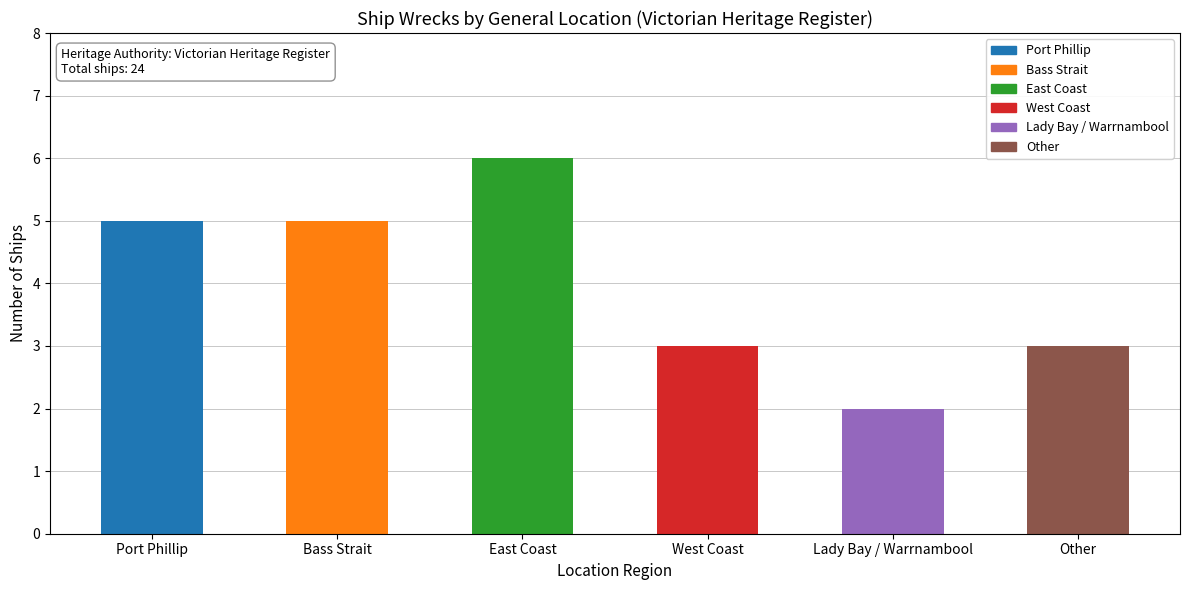

What is the ratio of the value at Bass Strait to the value at Port Phillip?

1.0